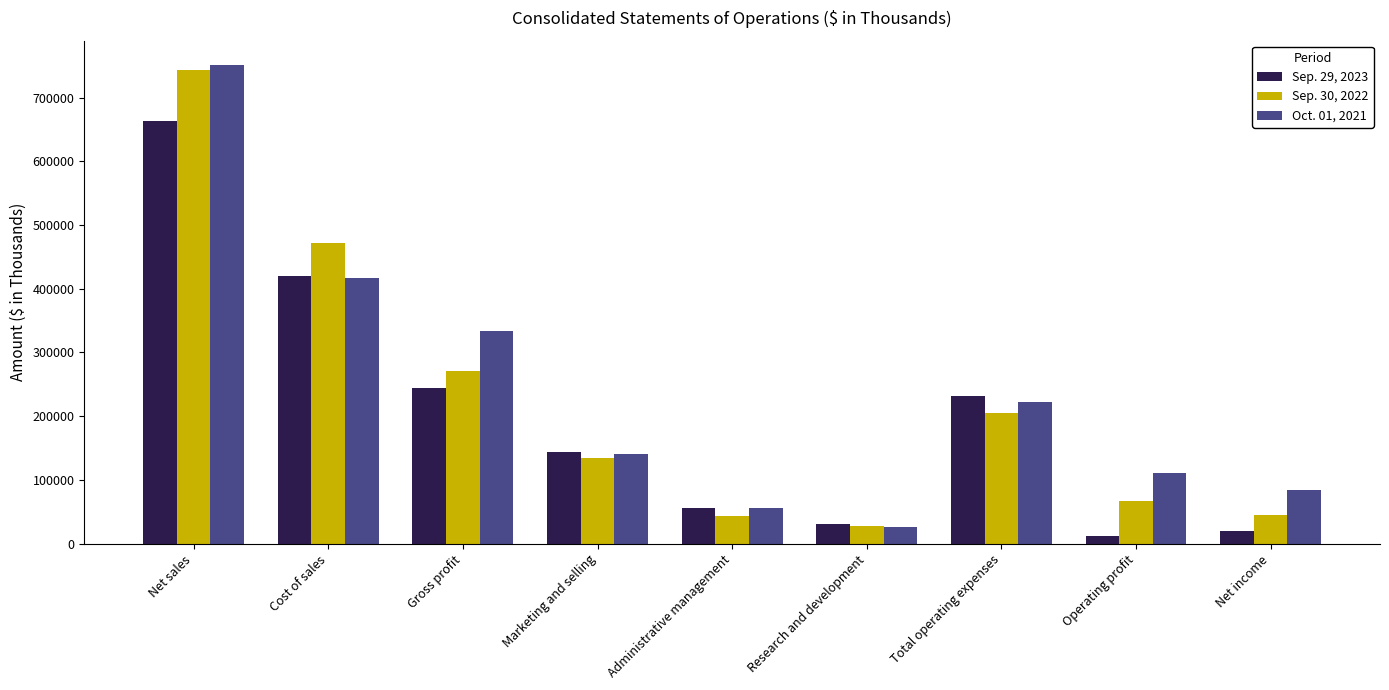

What is the label of the 9th bar from the left?

Net income